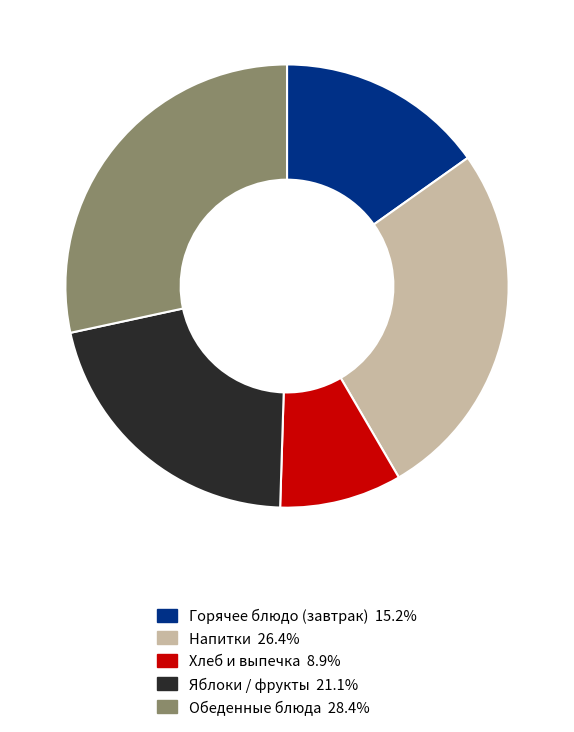

Is there a majority slice in this chart?

No